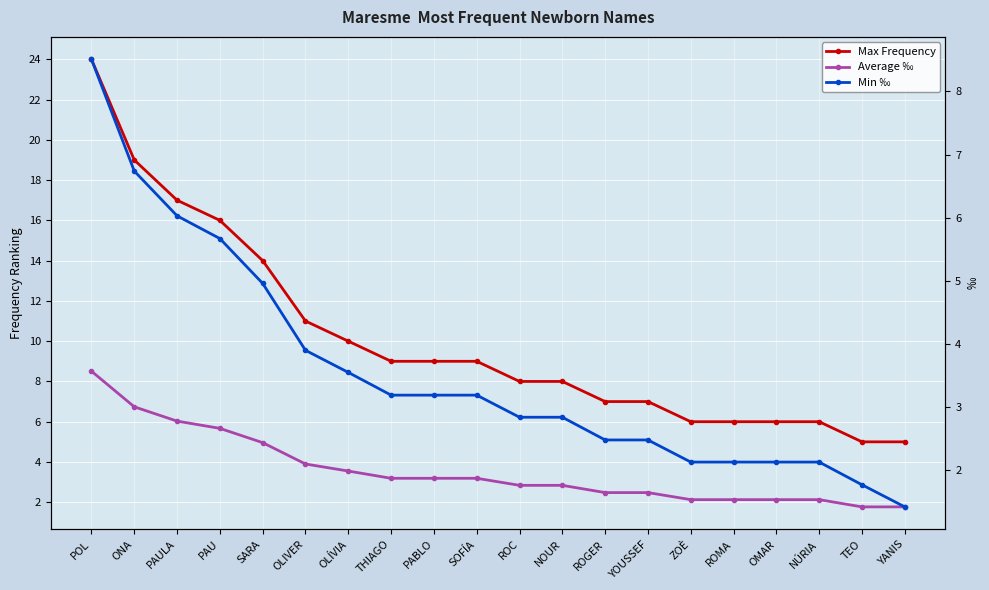

What are all the series names shown in the legend?

Max Frequency, Average ‰, Min ‰